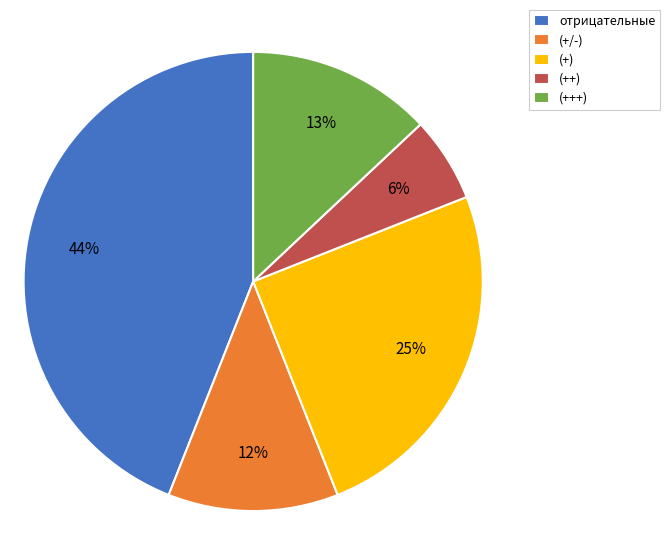

True or false: (++) accounts for 6% of the total.

True